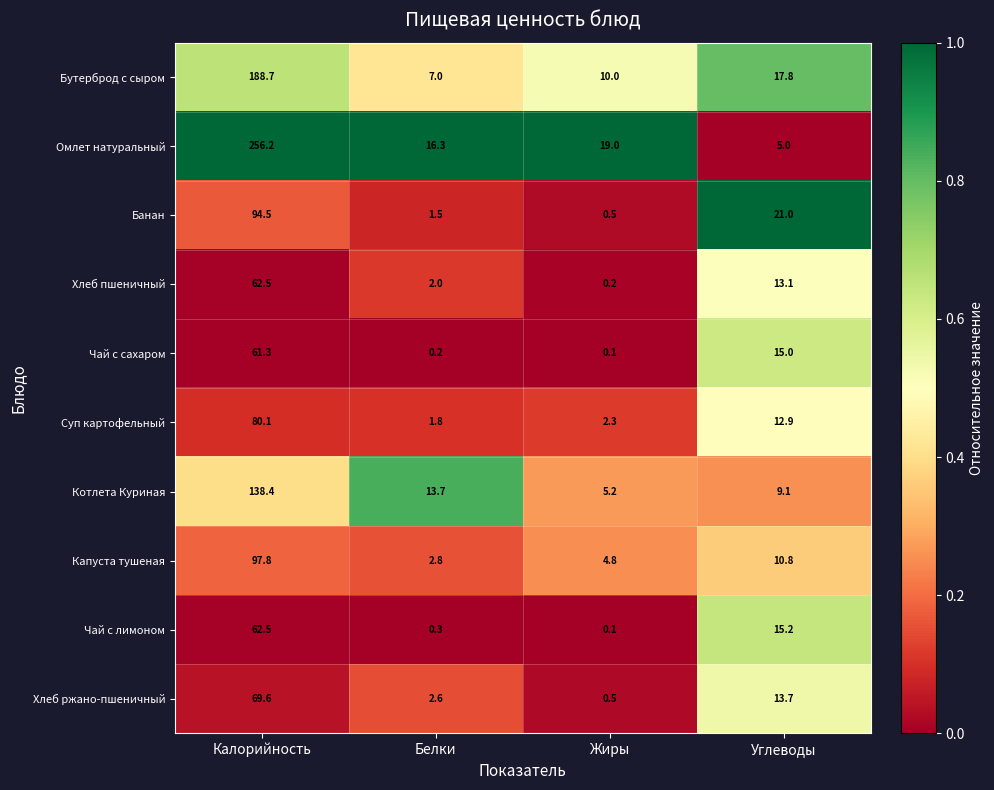

Which series has the widest spread of values?

Омлет натуральный